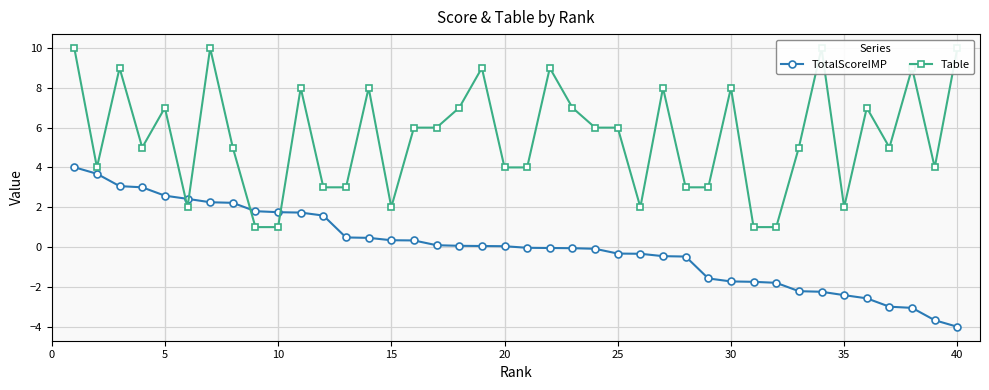

How many values in the TotalScoreIMP series exceed 0?

20